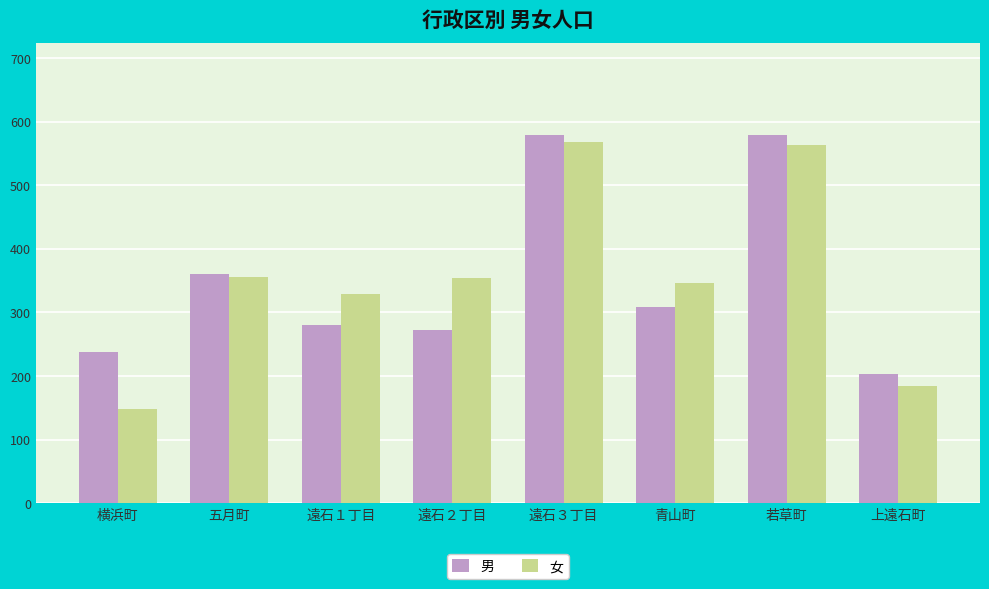

True or false: 男 has a value of 579 at 遠石３丁目.

True